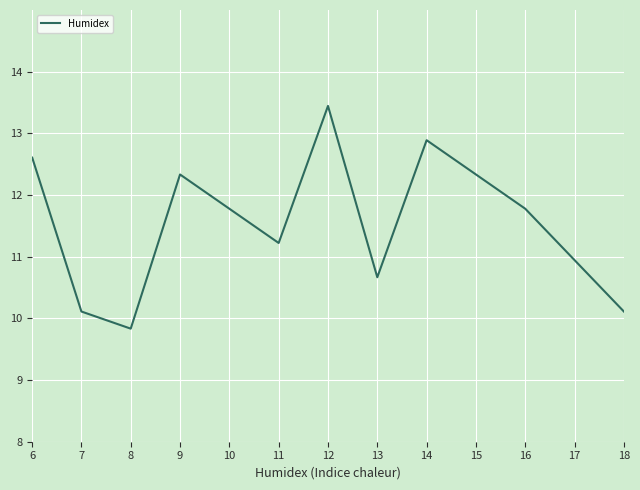

Reading right to left, list all the values displayed in this chart.

10.1	10.9	11.8	12.3	12.9	10.7	13.4	11.2	11.8	12.3	9.8	10.1	12.6	12.3	11.8